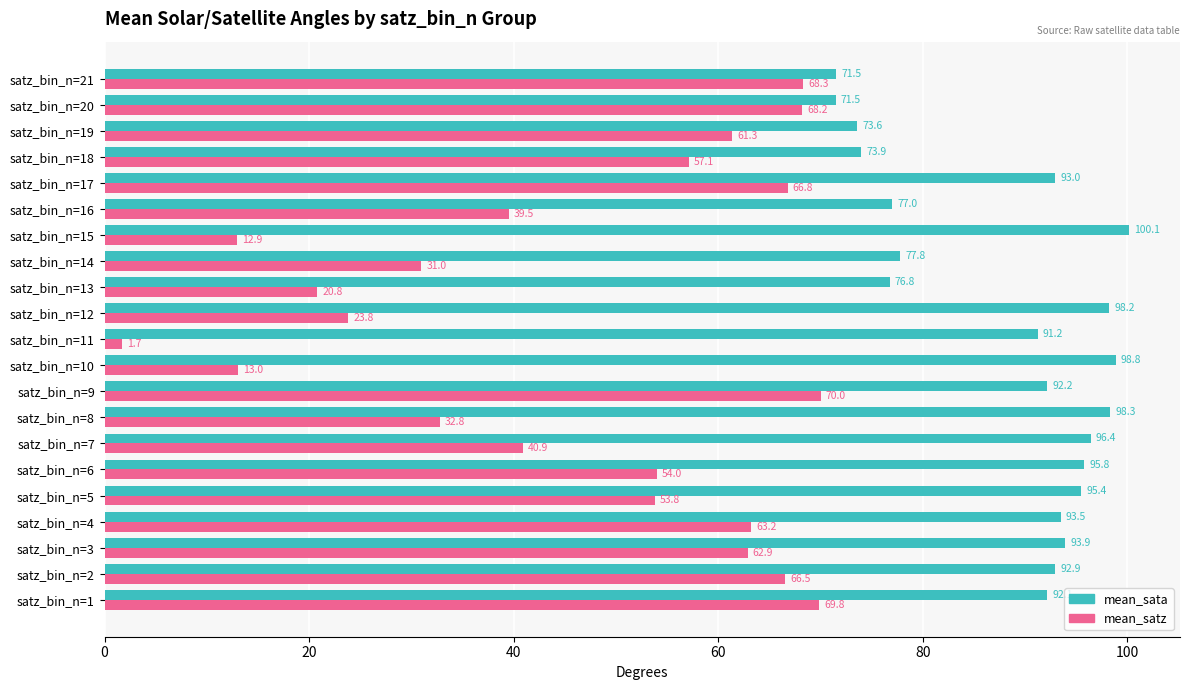

How many values in the mean_sata series are below 92?

8